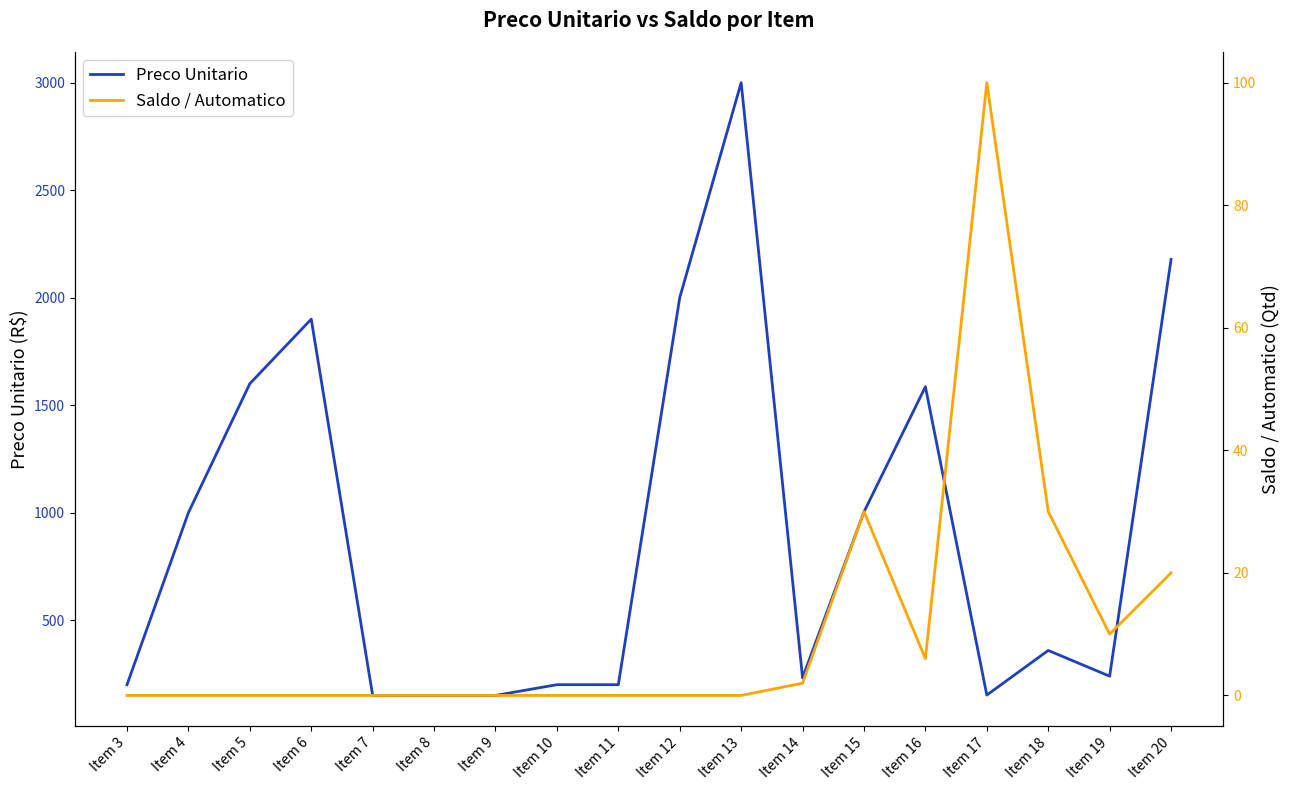

Rank the series at Item 16 from highest to lowest value.

Preco Unitario, Saldo / Automatico